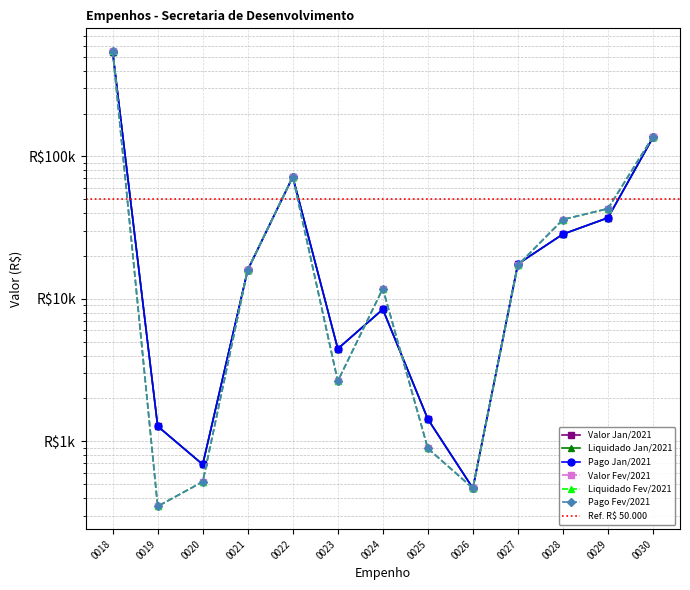

True or false: Liquidado (R$) and Pago (R$) cross at least once.

False